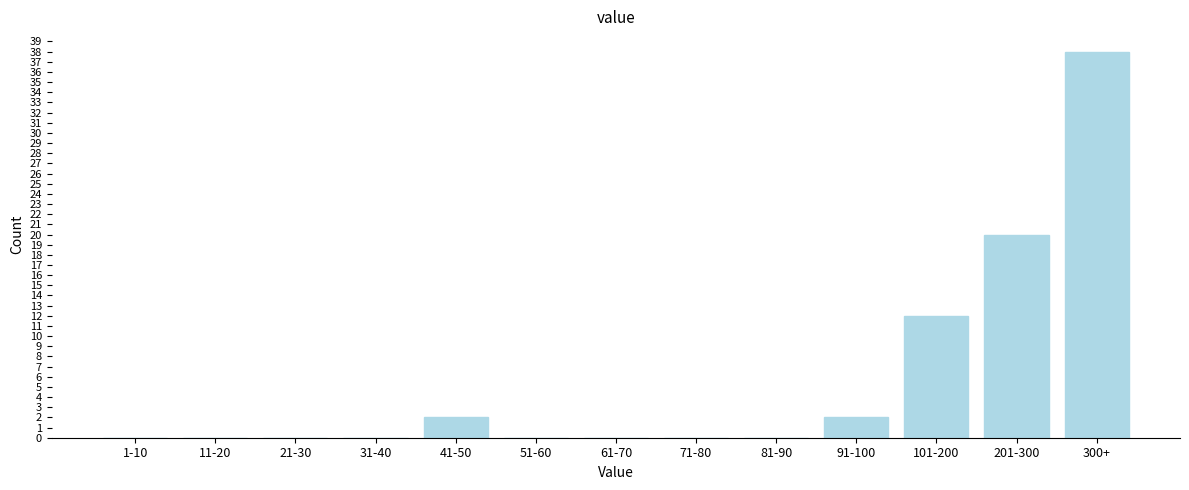

Reading left to right, transcribe all the data shown in this chart.

1-10=0	11-20=0	21-30=0	31-40=0	41-50=2	51-60=0	61-70=0	71-80=0	81-90=0	91-100=2	101-200=12	201-300=20	300+=38